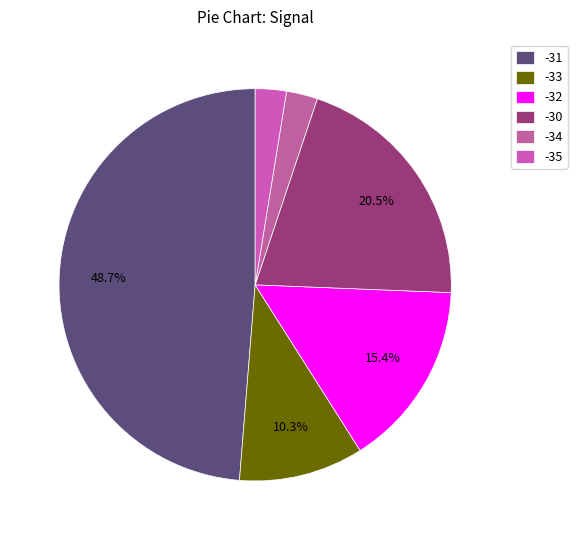

Between -30 and -31, which is larger?

-31